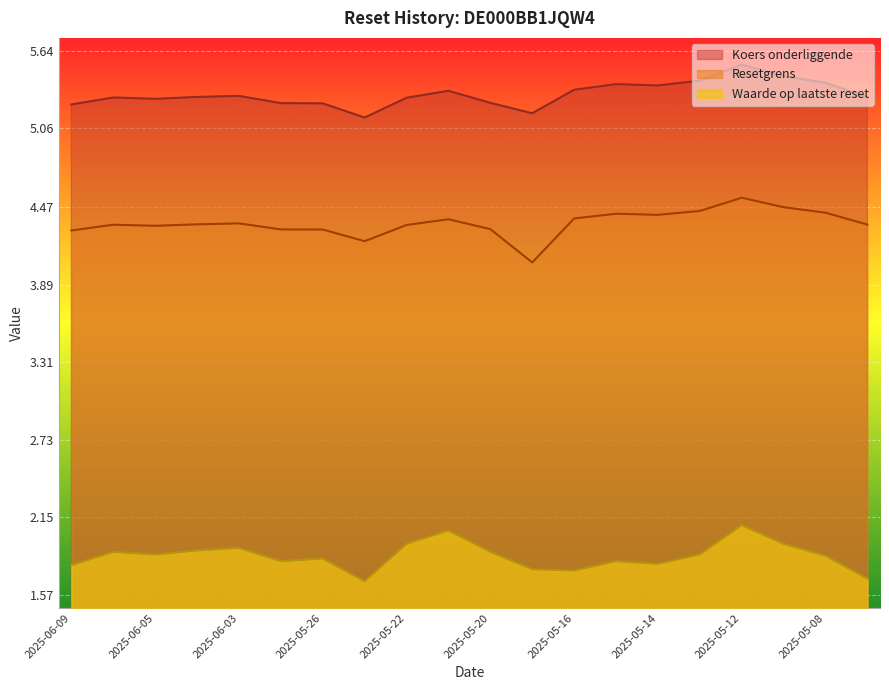

Does the chart display data point markers on the line(s)?

No